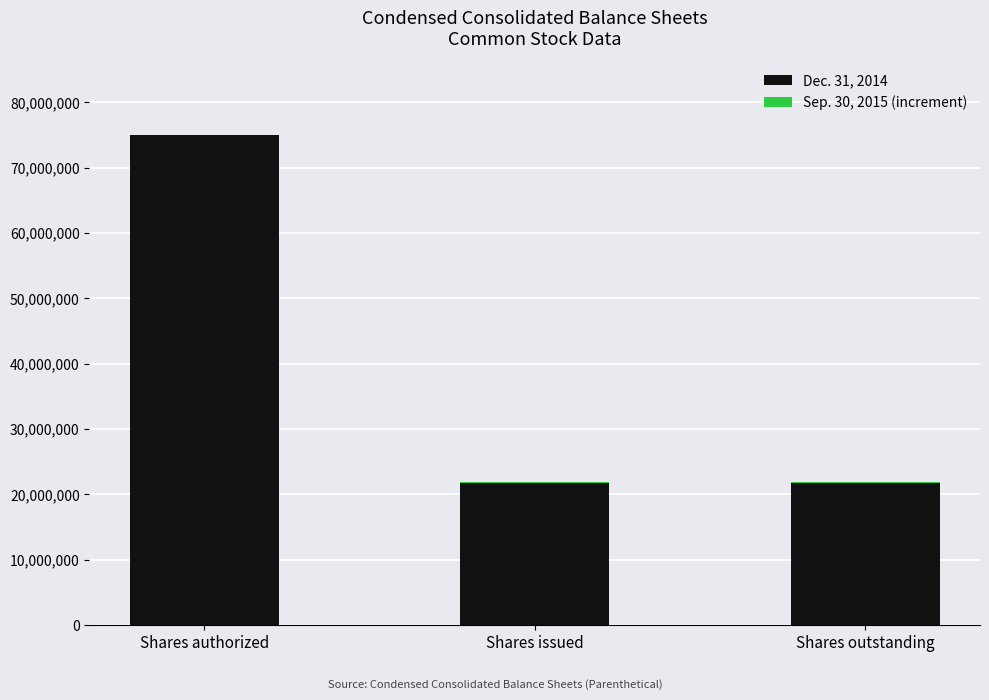

Is it true that Dec. 31, 2014 equals 32281268 at Shares outstanding?

False